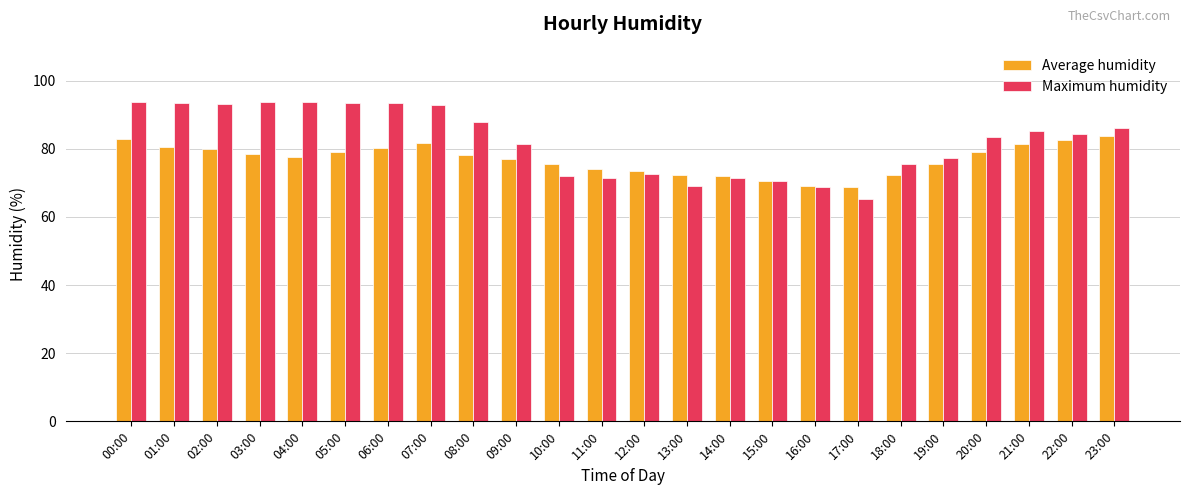

What is the label of the 6th bar from the right?

18:00